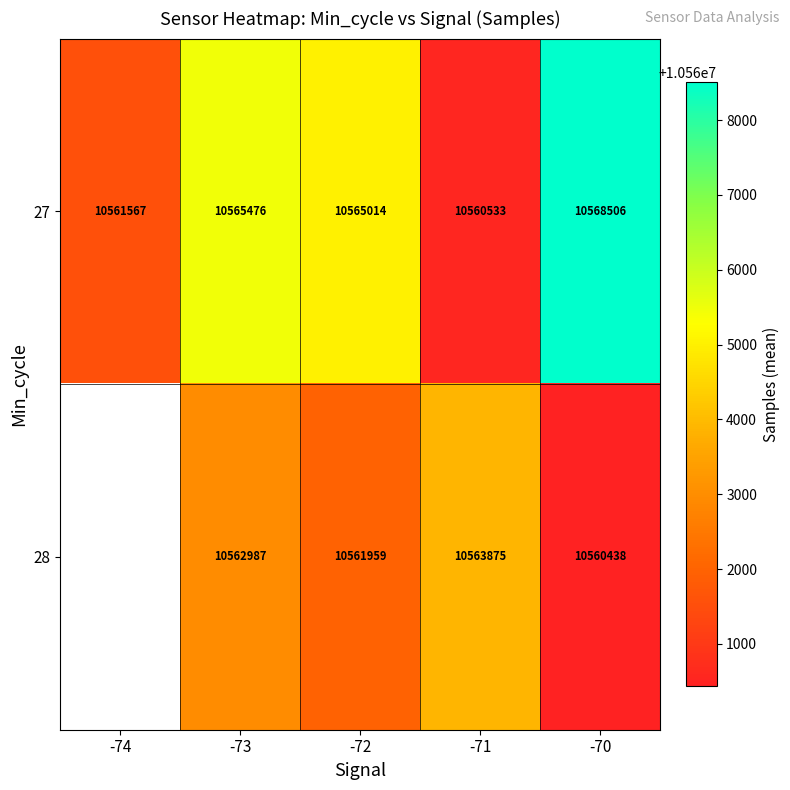

Where is row_0 nearest to the value 10564519?

-72